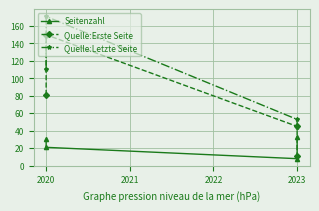

True or false: Seitenzahl and Quelle:Letzte Seite cross at least once.

False